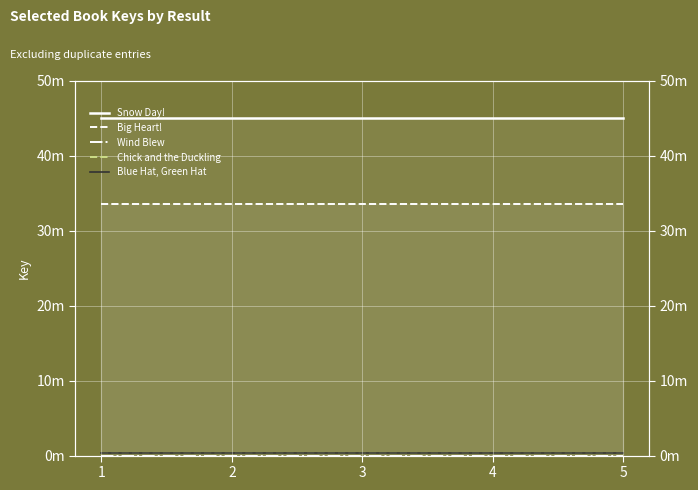

The Wind Blew series shows 3931 at 2. True or false?

False